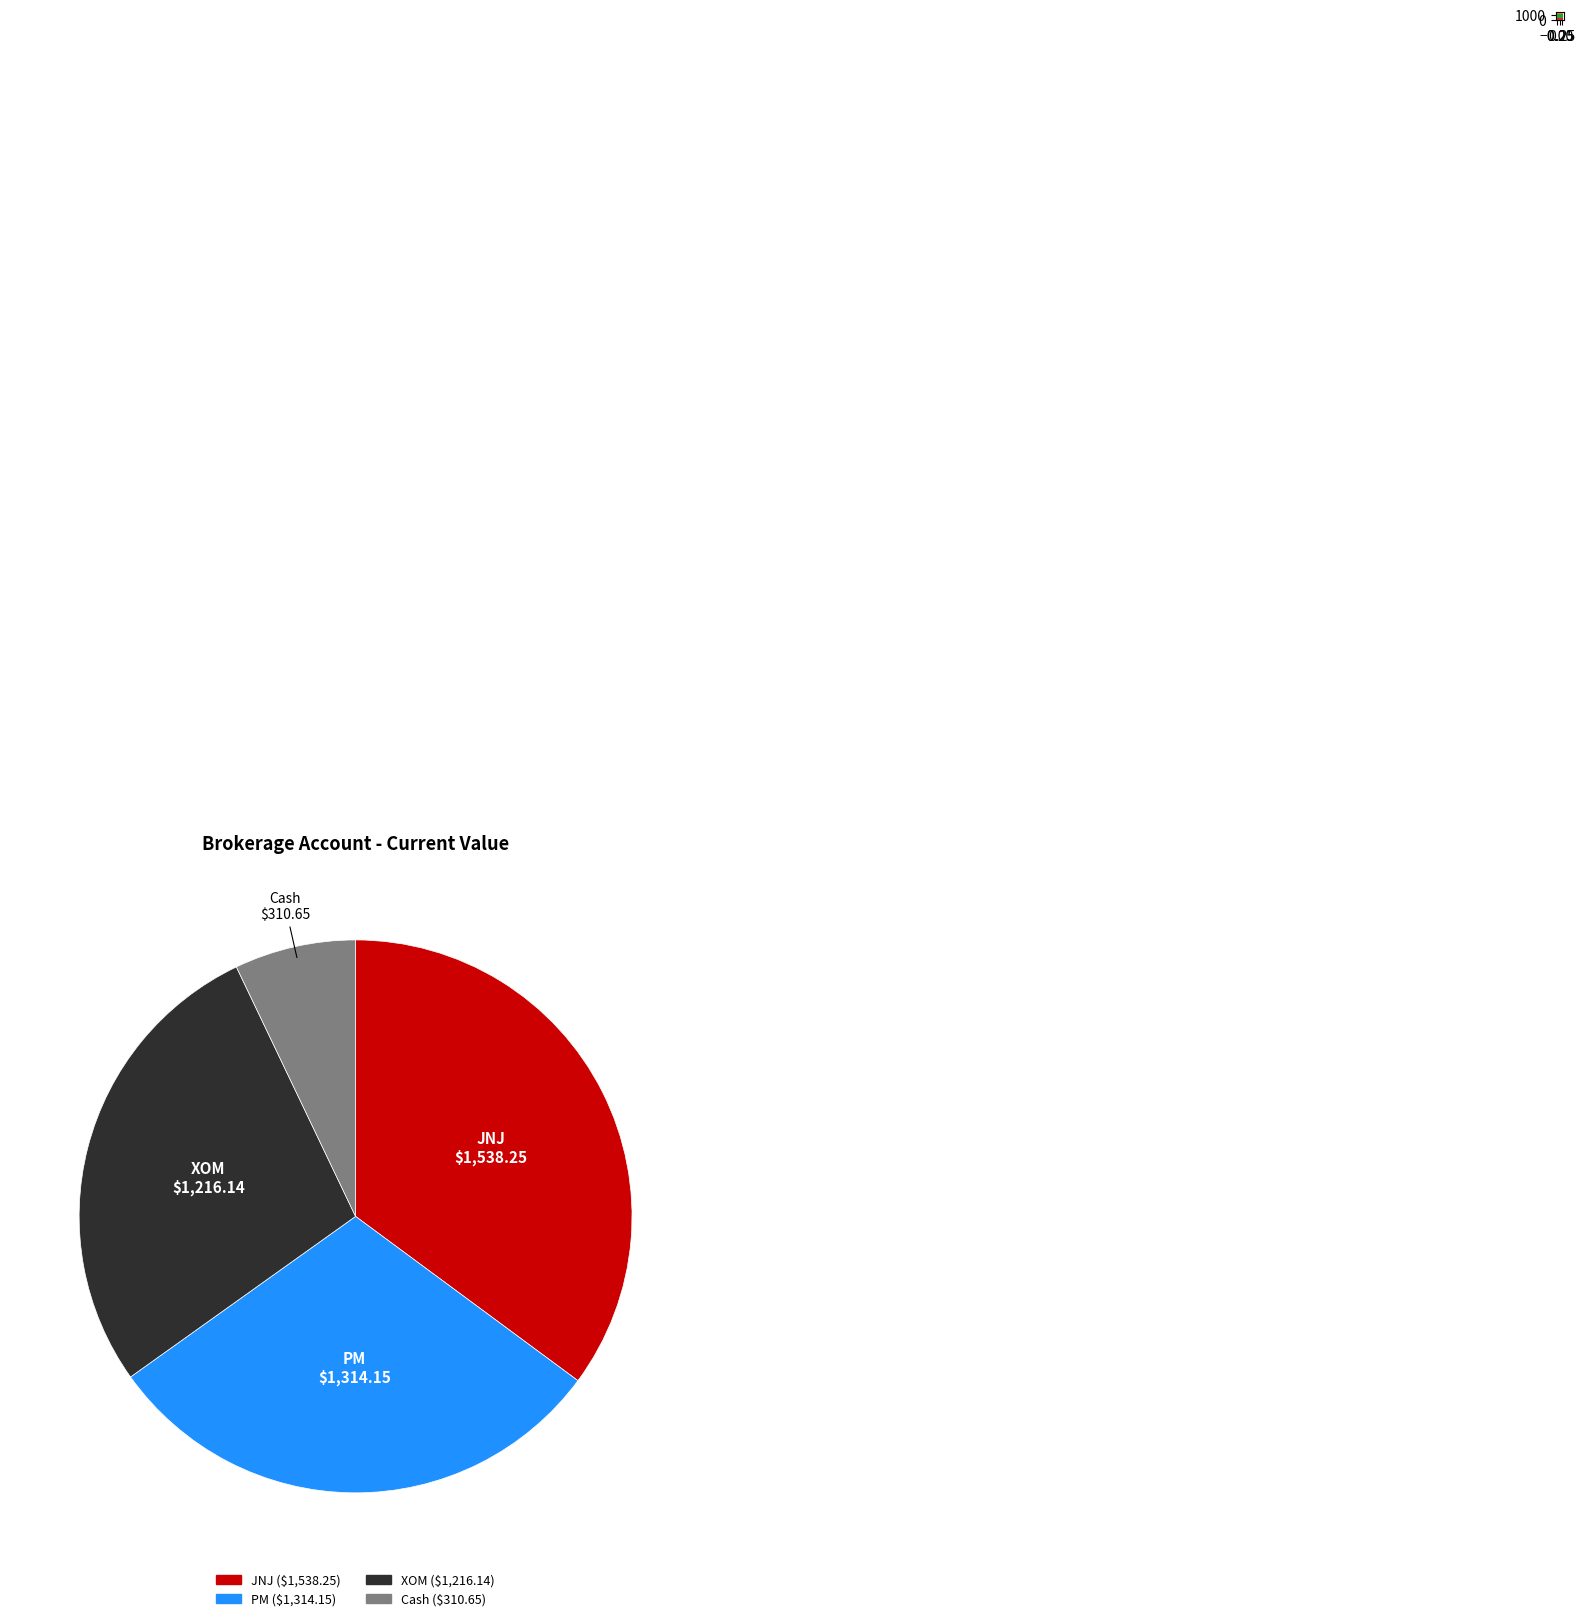

Rank the categories by value from highest to lowest.

JNJ, PM, XOM, Cash